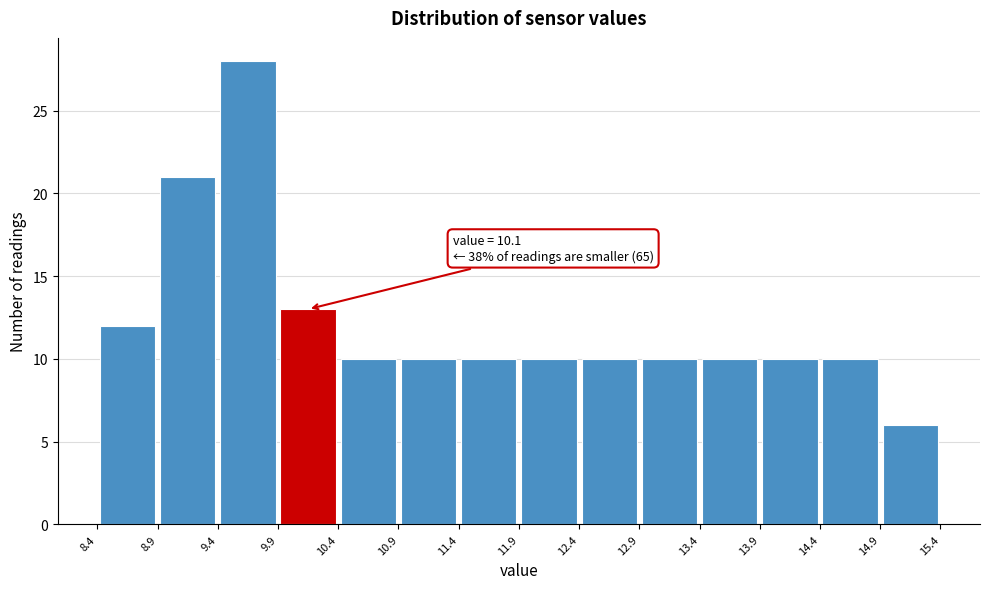

Over which range of the x-axis is the bar tallest?

9.4 to 9.9